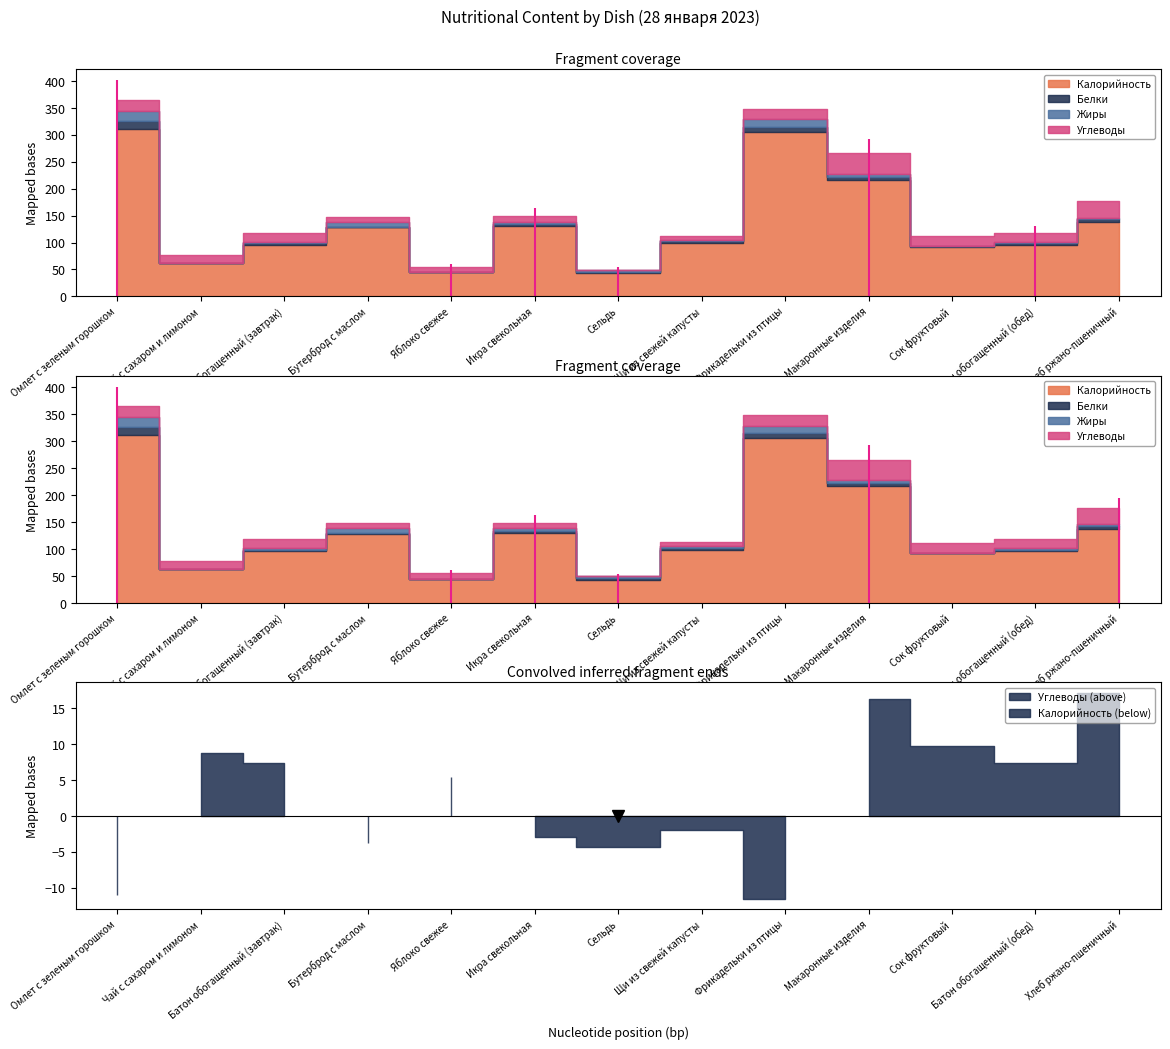

Read the Жиры value at Омлет с зеленым горошком.

19.0